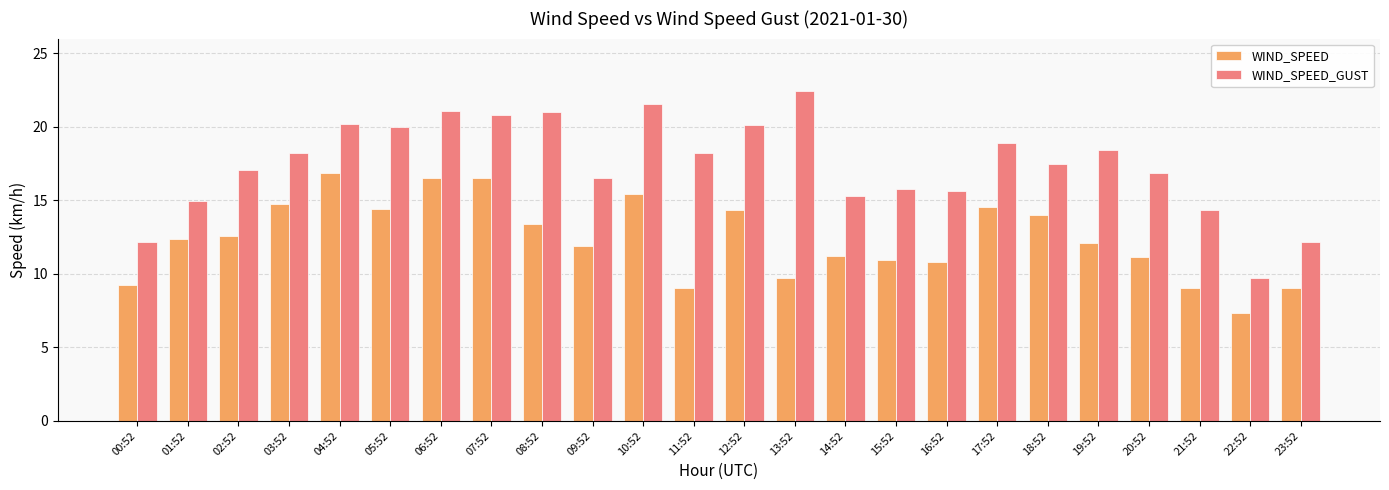

At which label does WIND_SPEED reach its peak?

04:52